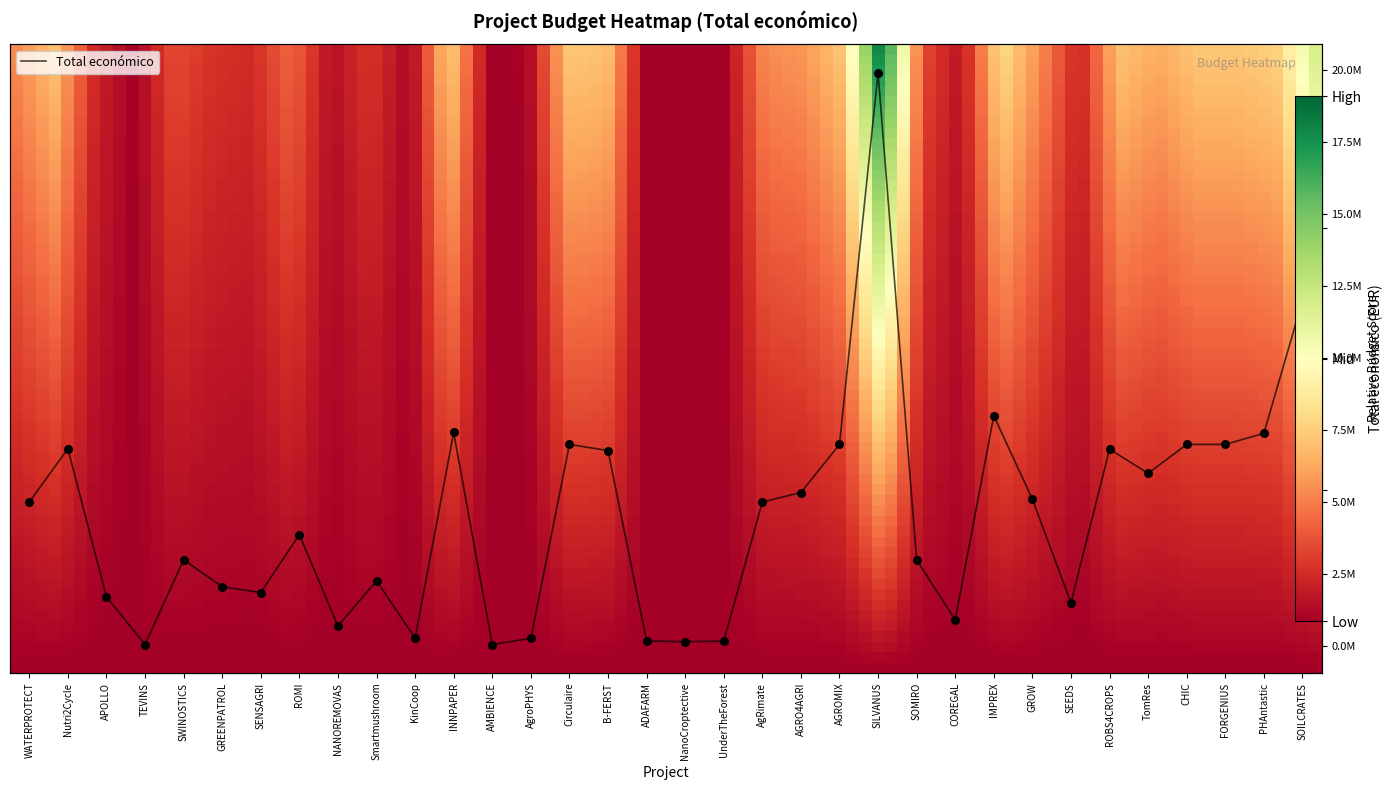

List the labels in order of value, smallest first.

TEVINS, AMBIENCE, NanoCroptective, UnderTheForest, ADAFARM, AgroPHYS, KinCoop, NANOREMOVAS, COREGAL, SEEDS, APOLLO, SENSAGRI, GREENPATROL, Smartmushroom, SOMIRO, SWINOSTICS, ROMI, WATERPROTECT, AgRimate, GROW, AGRO4AGRI, TomRes, B-FERST, ROBS4CROPS, Nutri2Cycle, AGROMIX, CHIC, Circulaire, FORGENIUS, PHAntastic, INNPAPER, IMPREX, SOILCRATES, SILVANUS